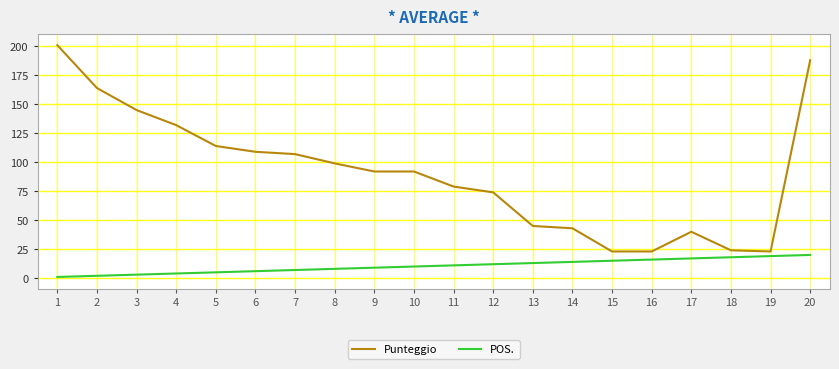

Which series changed the most between 14 and 16?

Punteggio